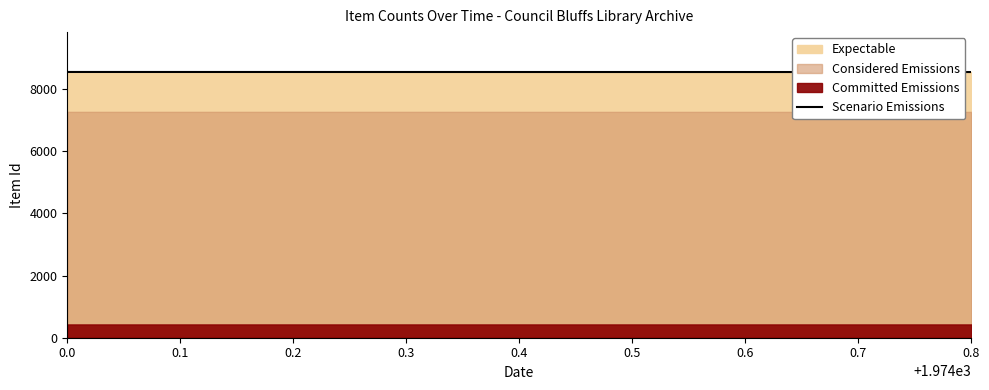

Which has a higher value, 0.1 or 0.2?

0.1